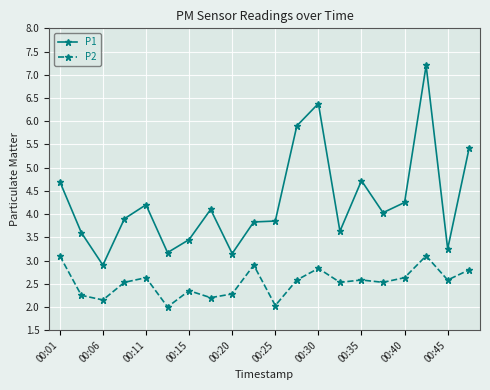

True or false: P2 and P1 intersect in this chart.

False